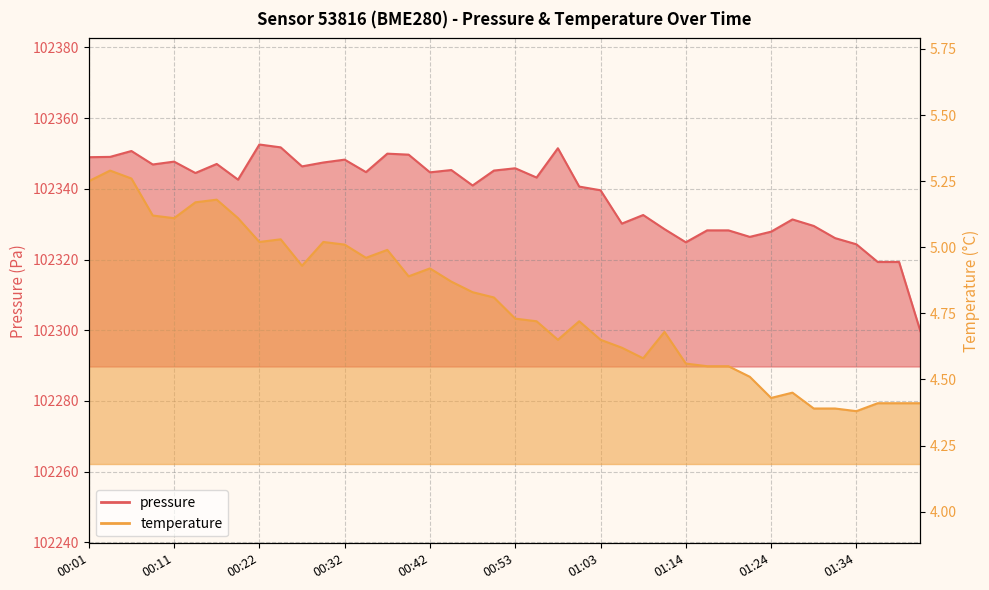

How many data points in pressure are above 102344?

20